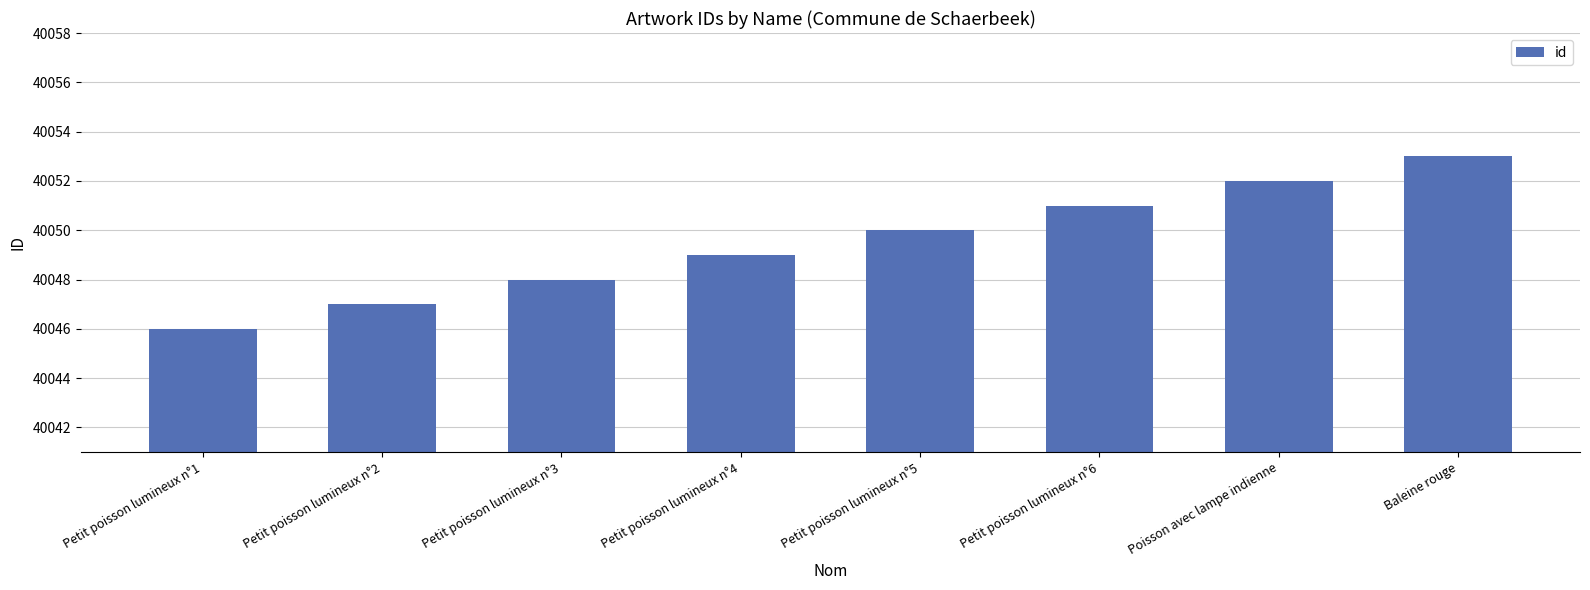

At which category does the chart reach its peak across all series?

Baleine rouge